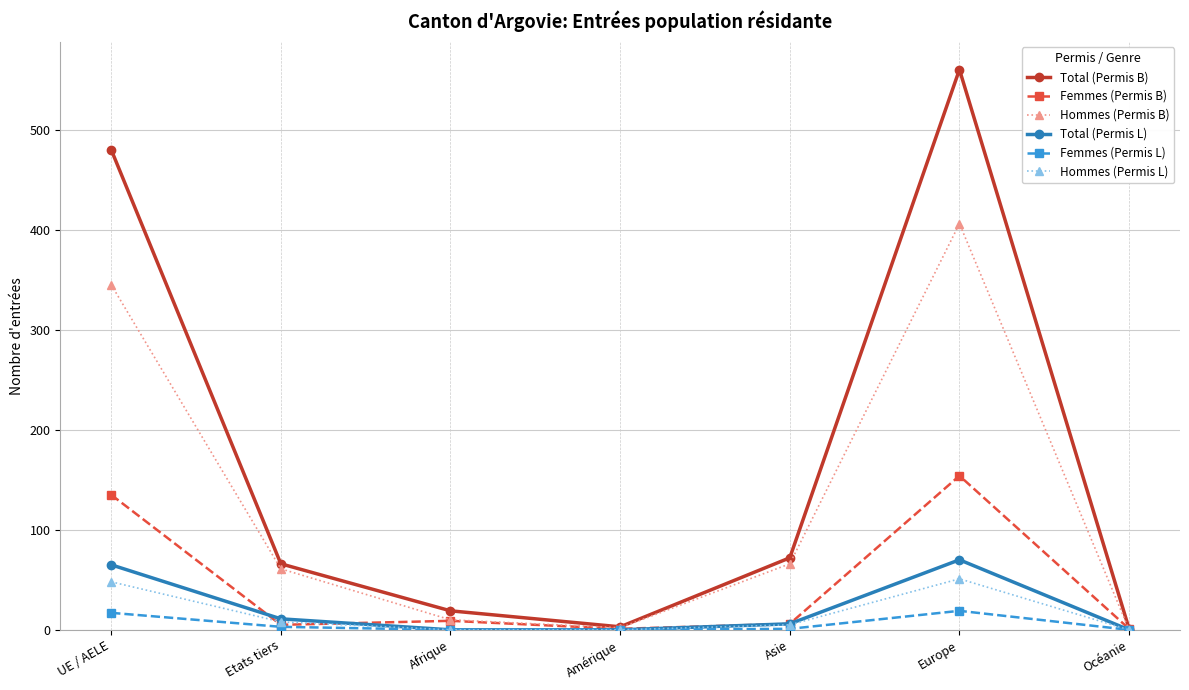

What is the sum of all Total (Permis L) values?

152